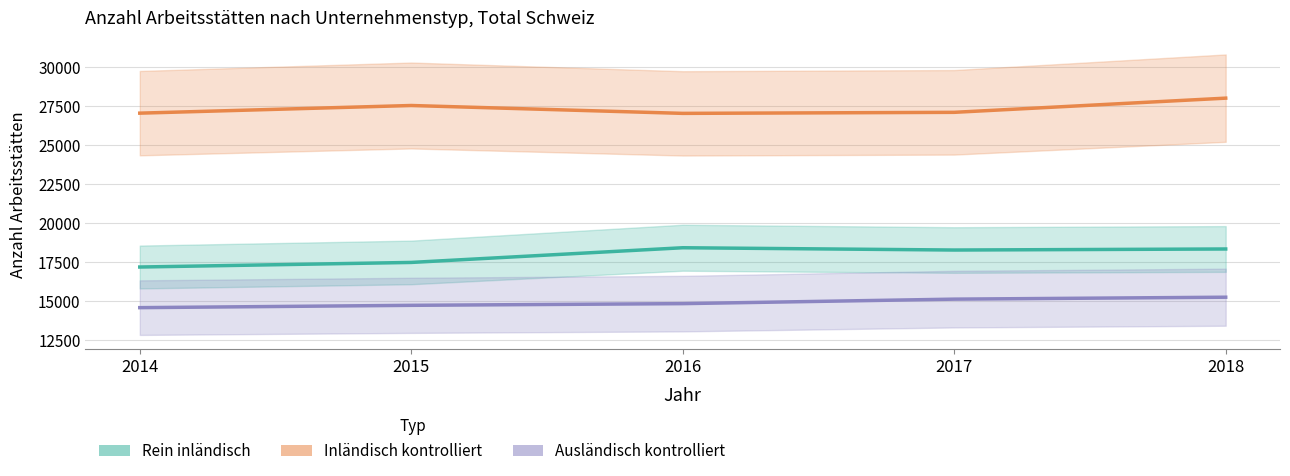

What is the difference between the second highest and second lowest values in the Inländisch kontrolliert series?

491